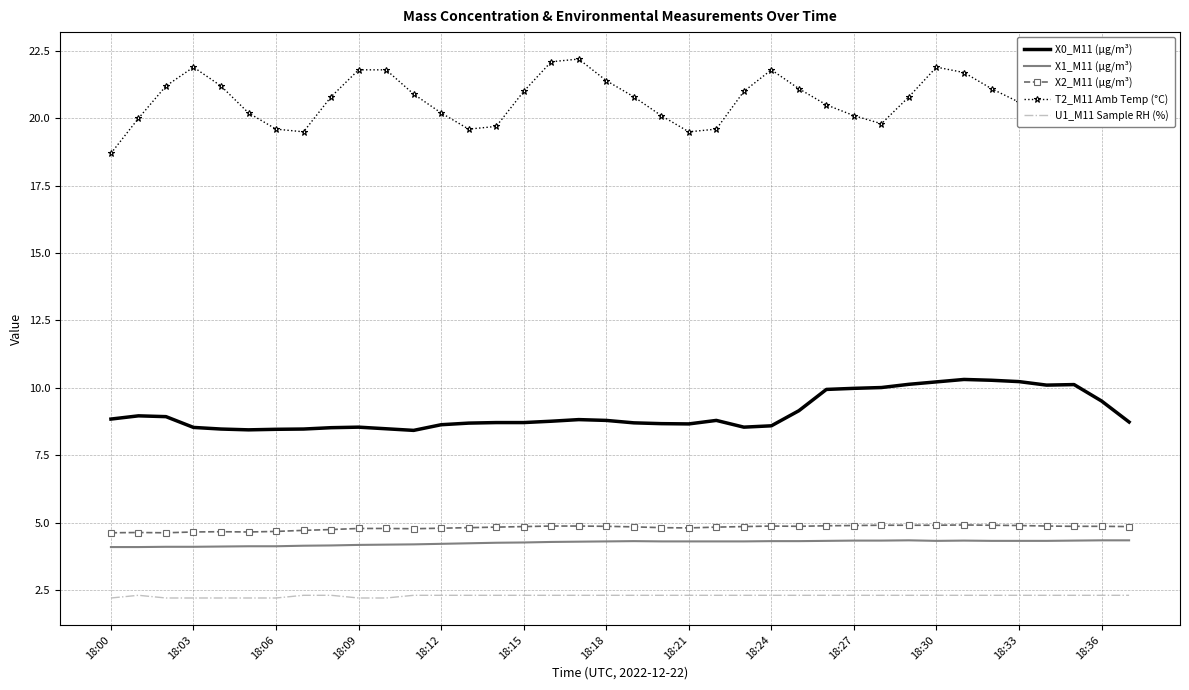

Which series has the largest total across all categories?

T2_M11 Amb Temp (°C)